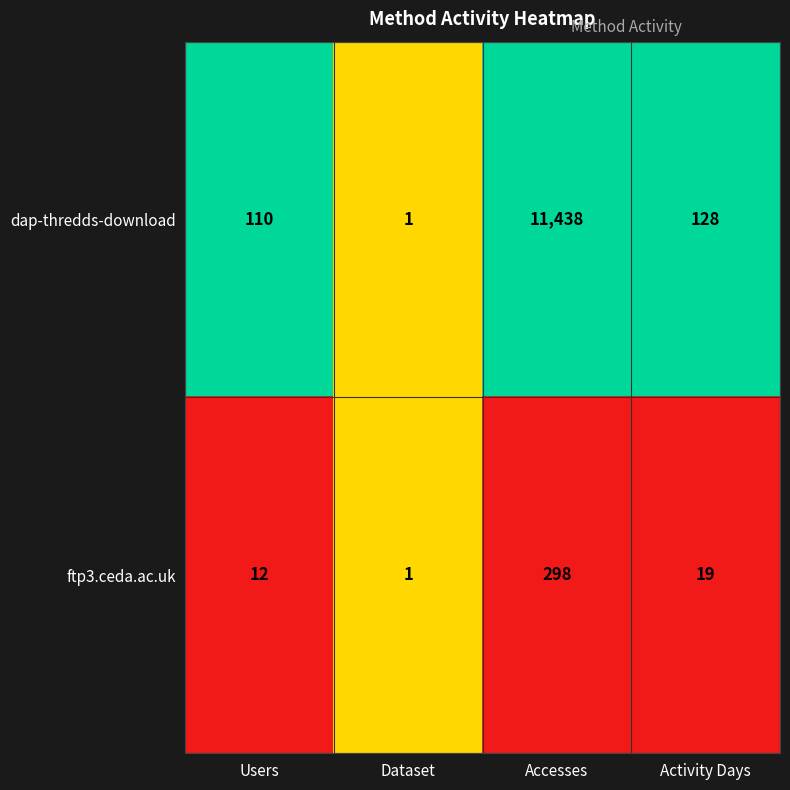

Which series has the largest range (max minus min)?

dap-thredds-download